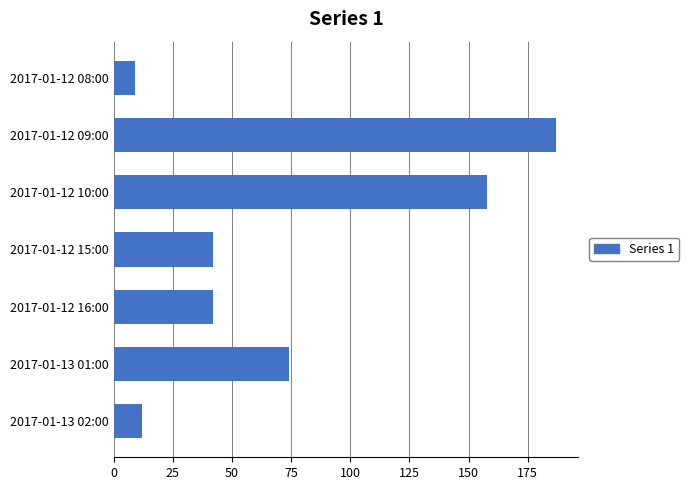

Reading top to bottom, extract all data points from this chart.

2017-01-12 08:00=9	2017-01-12 09:00=187	2017-01-12 10:00=158	2017-01-12 15:00=42	2017-01-12 16:00=42	2017-01-13 01:00=74	2017-01-13 02:00=12